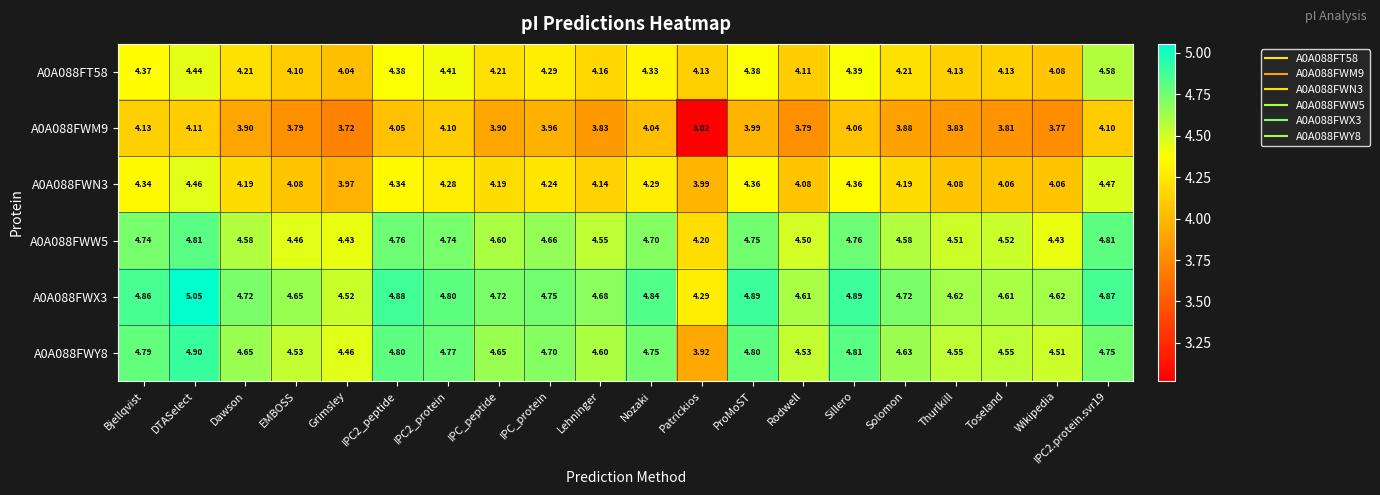

Which label corresponds to the largest value in the chart?

DTASelect